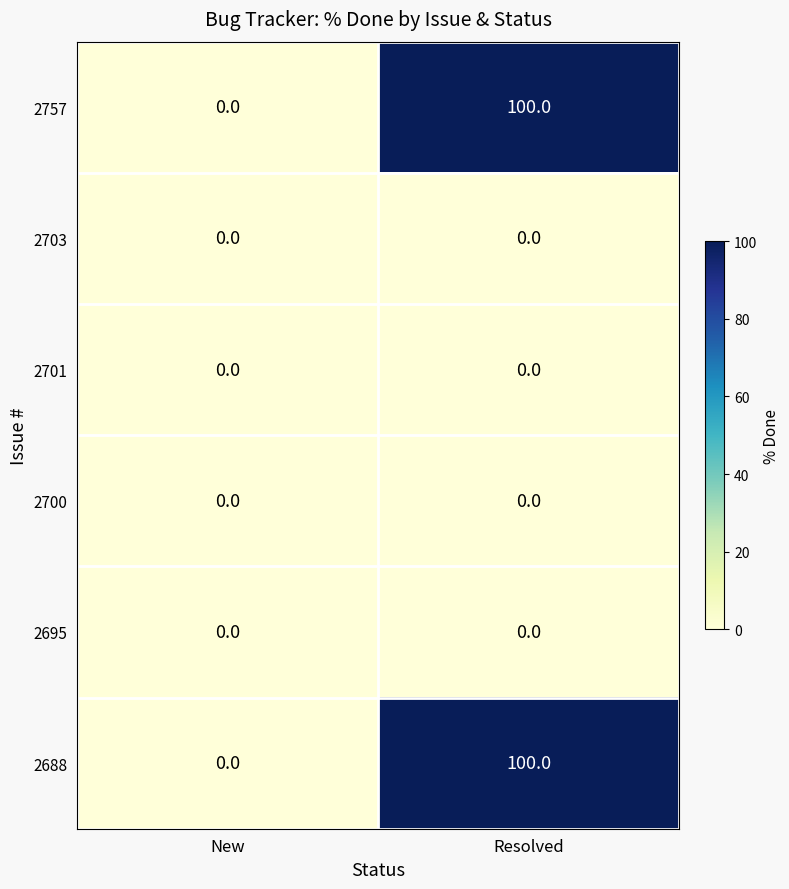

What is the difference between the maximum and minimum values in the 2688 series?

100